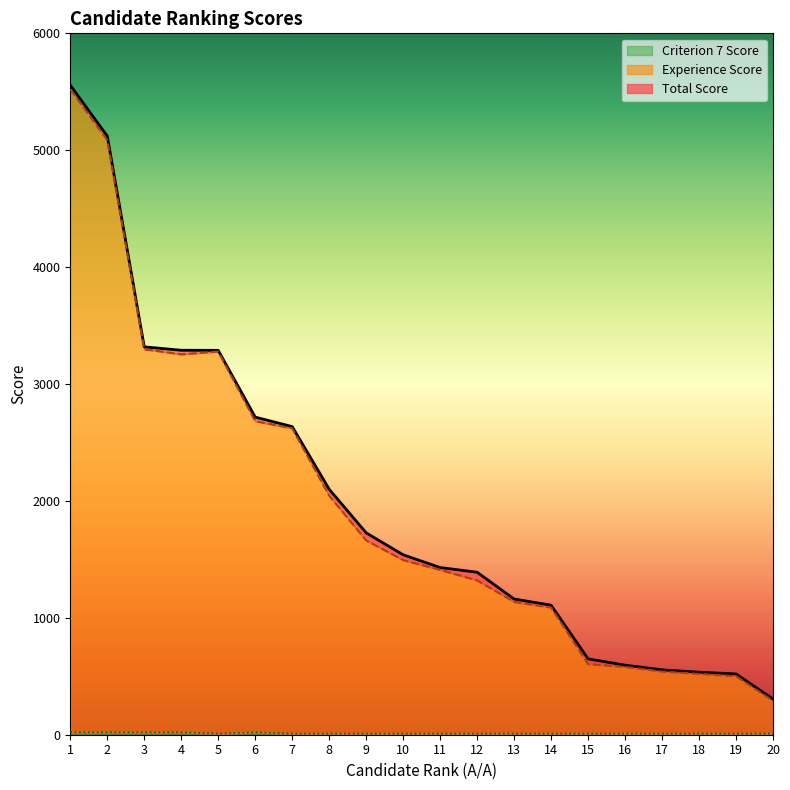

Where is the first local maximum for Experience Score?

5